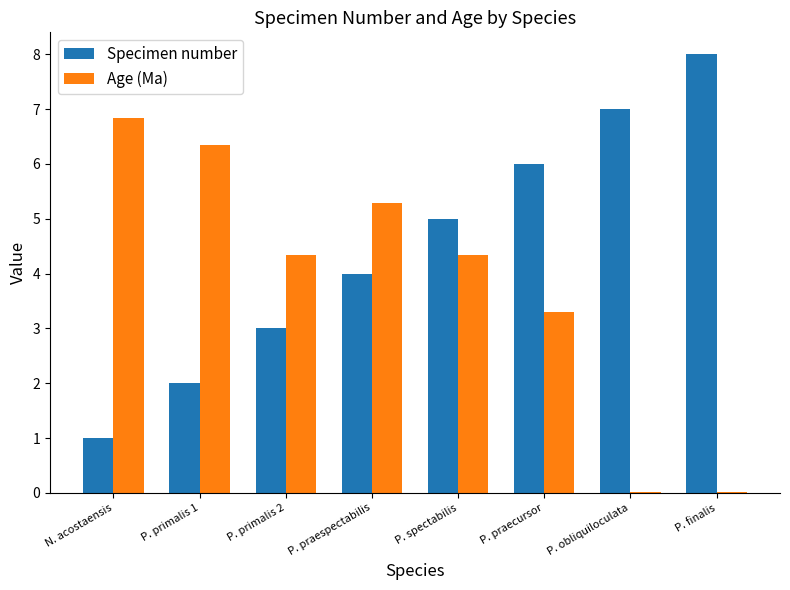

Which series has the largest total across all categories?

Specimen number